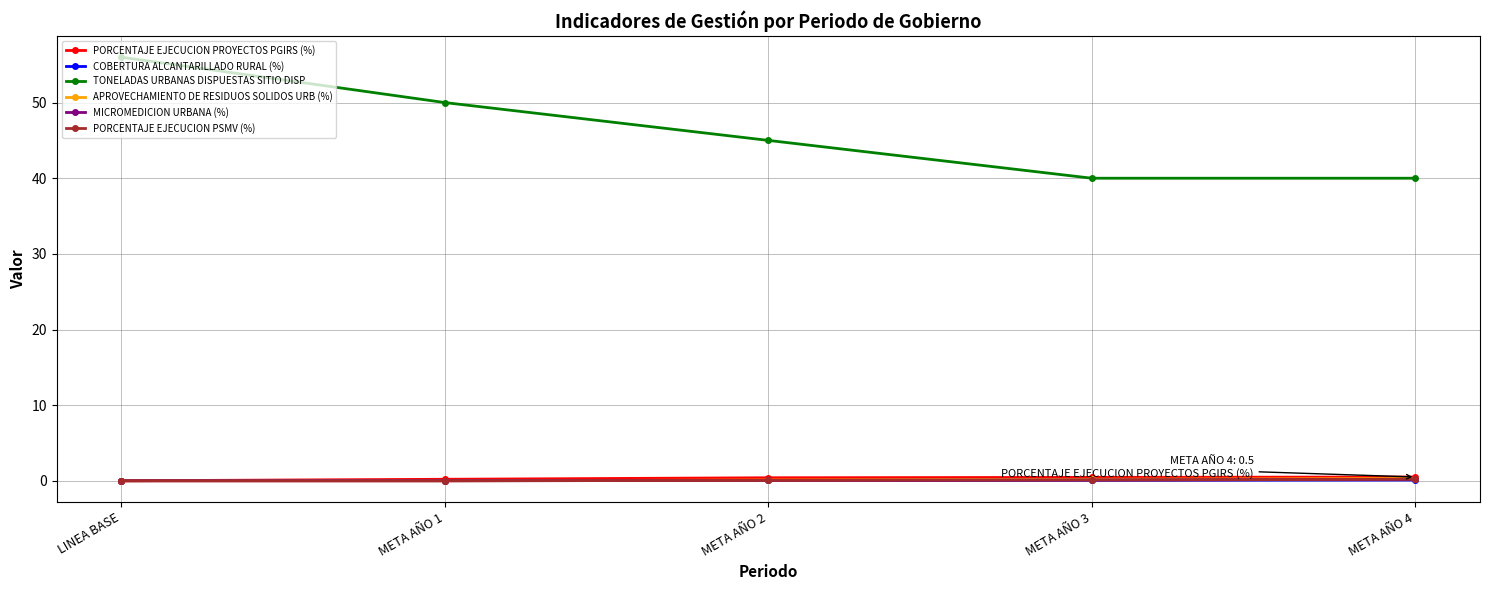

Which has a higher value, META AÑO 2 or META AÑO 4?

META AÑO 4